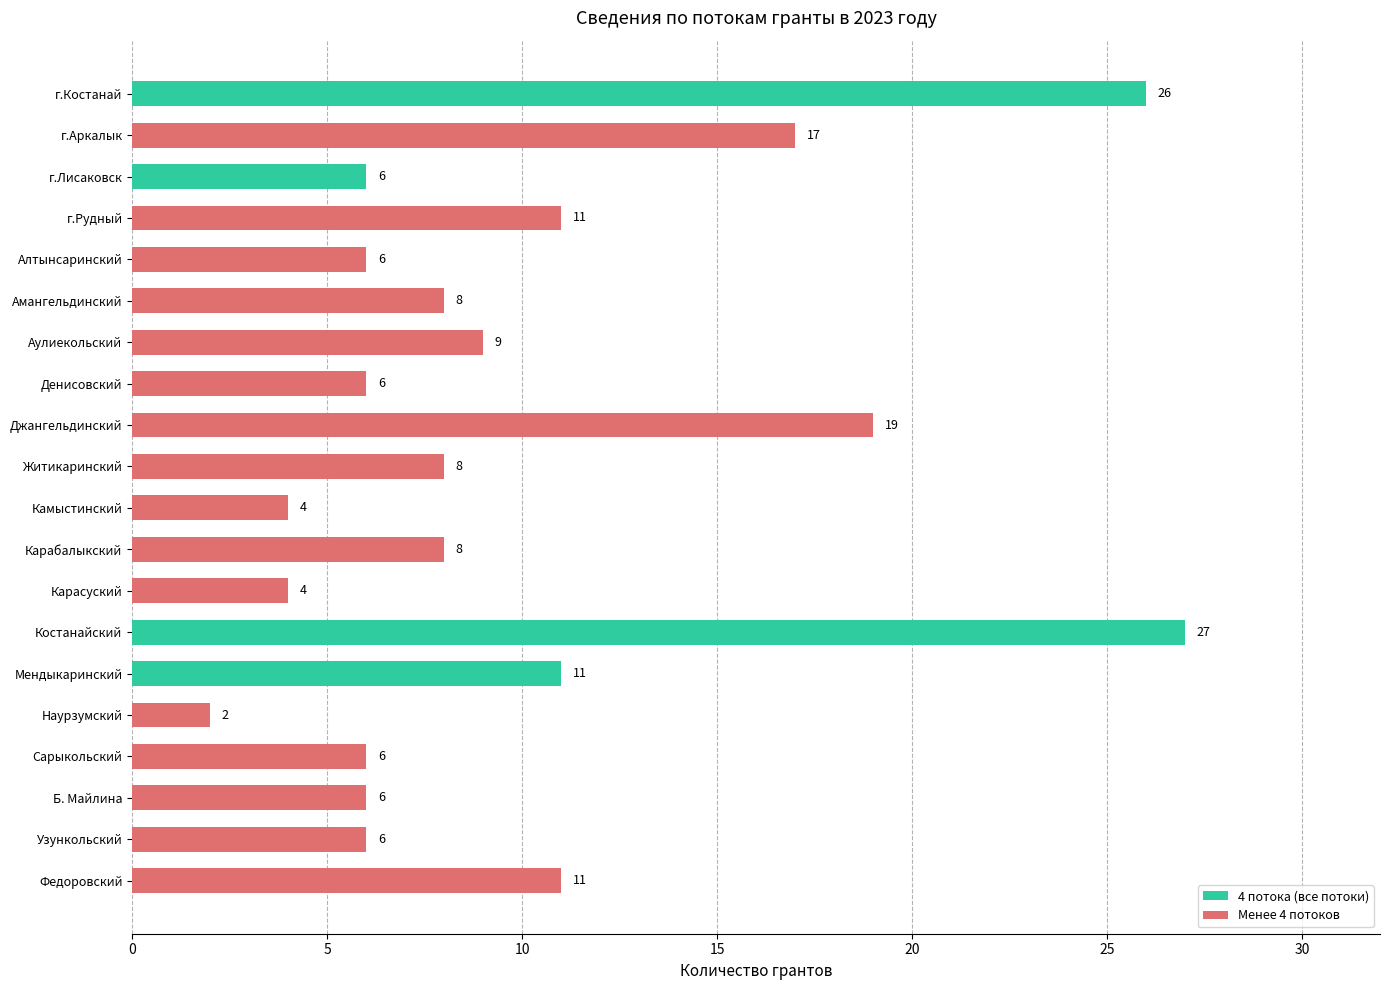

The value at г.Лисаковск is 2. True or false?

False